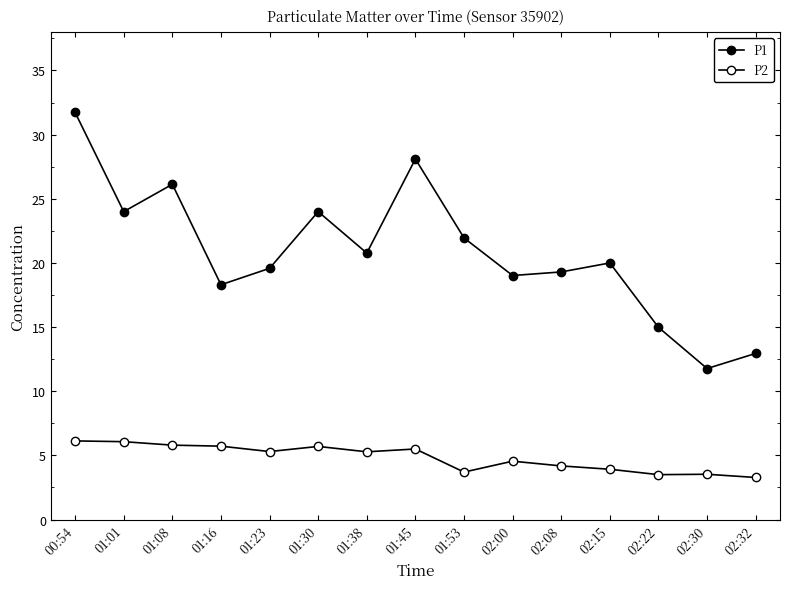

At how many categories does at least one series exceed 26?

3